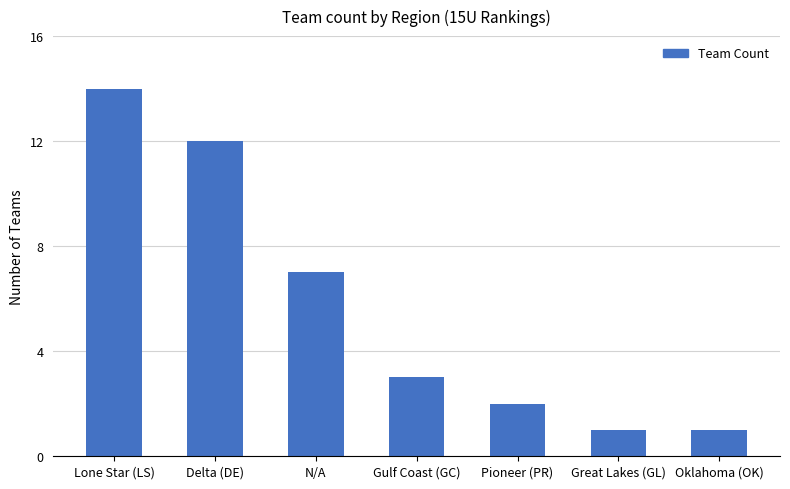

What is the difference between the values at Oklahoma (OK) and Gulf Coast (GC)?

2